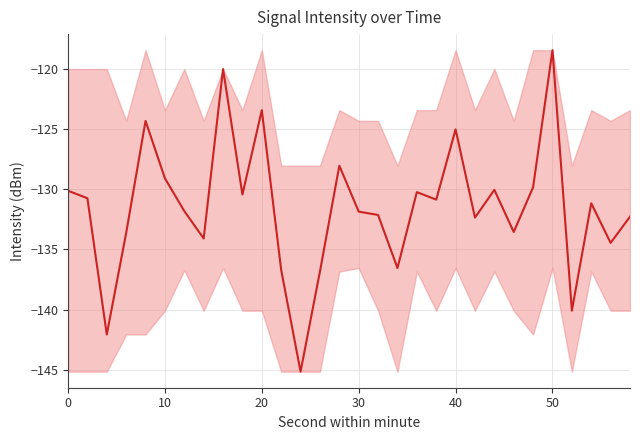

What is the greatest value displayed?

-118.4